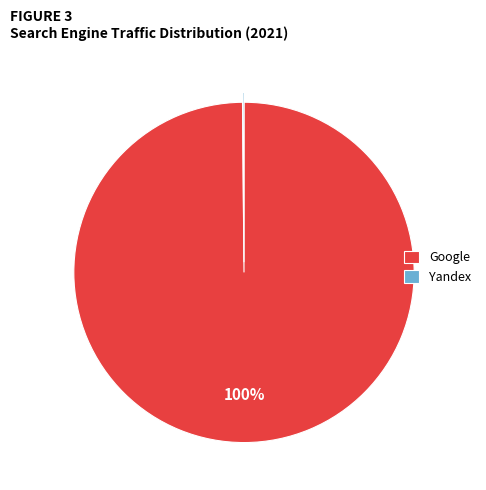

What percentage is the Google slice, to the nearest percent?

100%